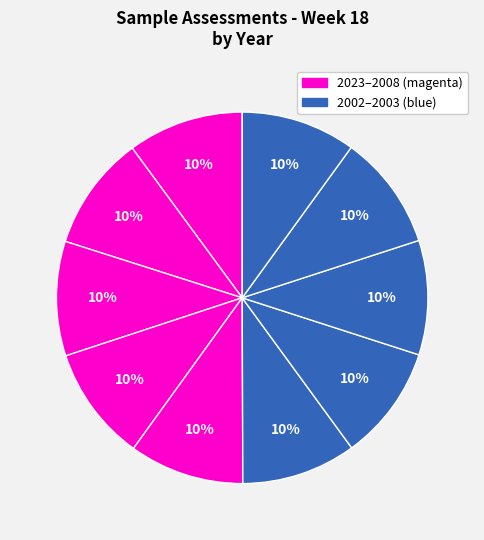

Count the number of slices in the pie.

10